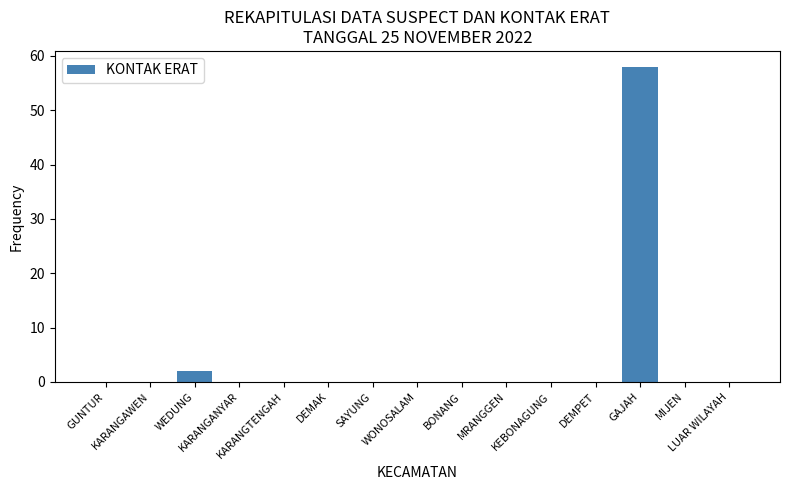

What is the sum of all values?

60